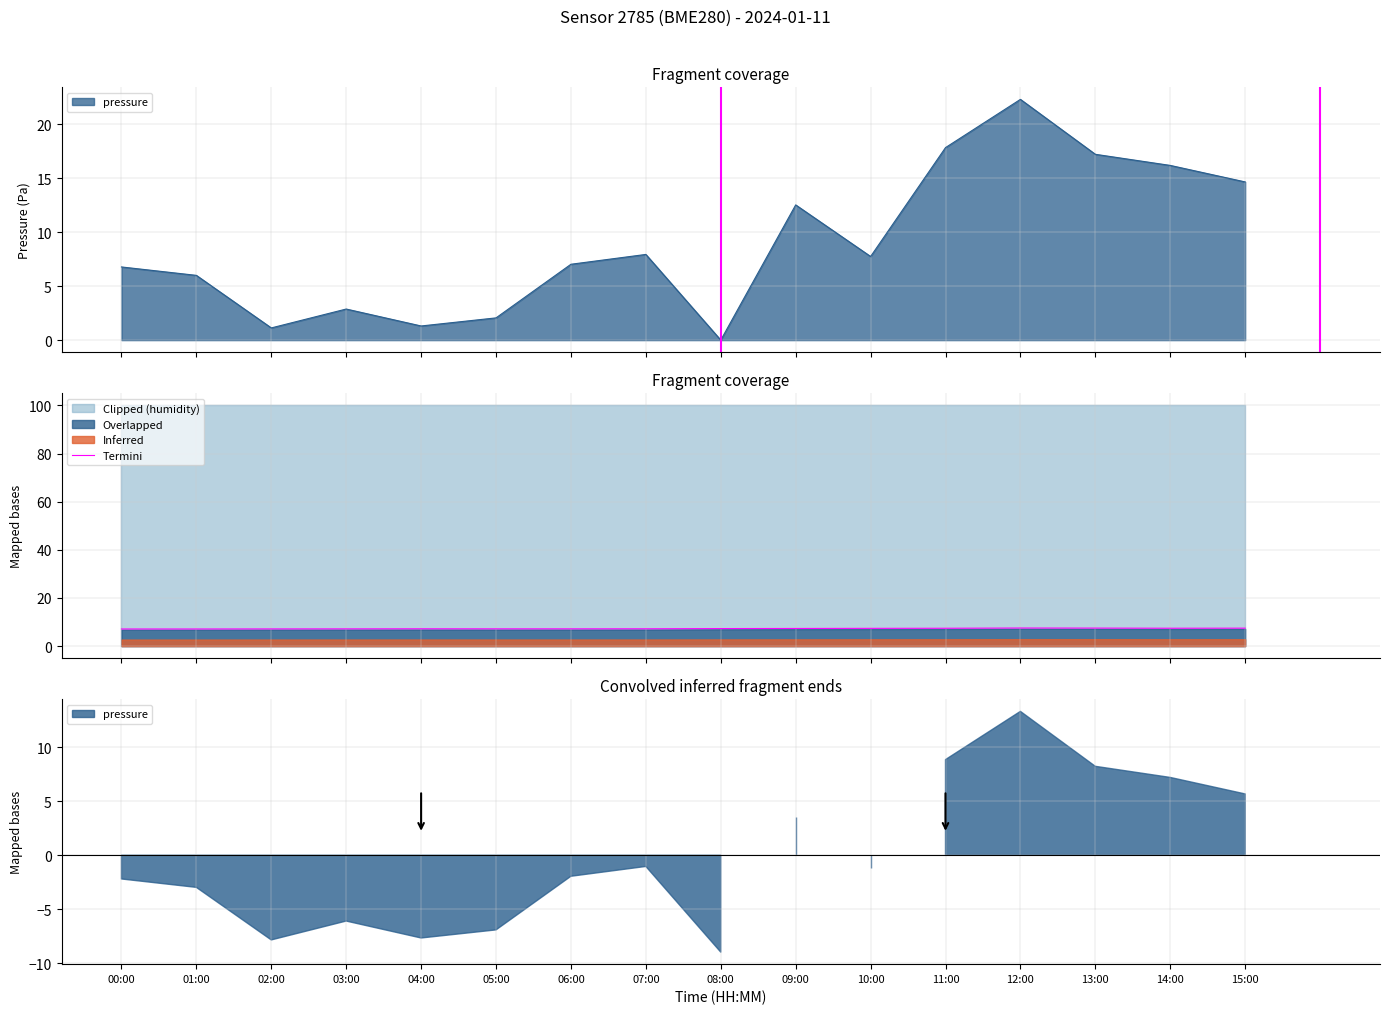

What position from the left is 12:00?

13